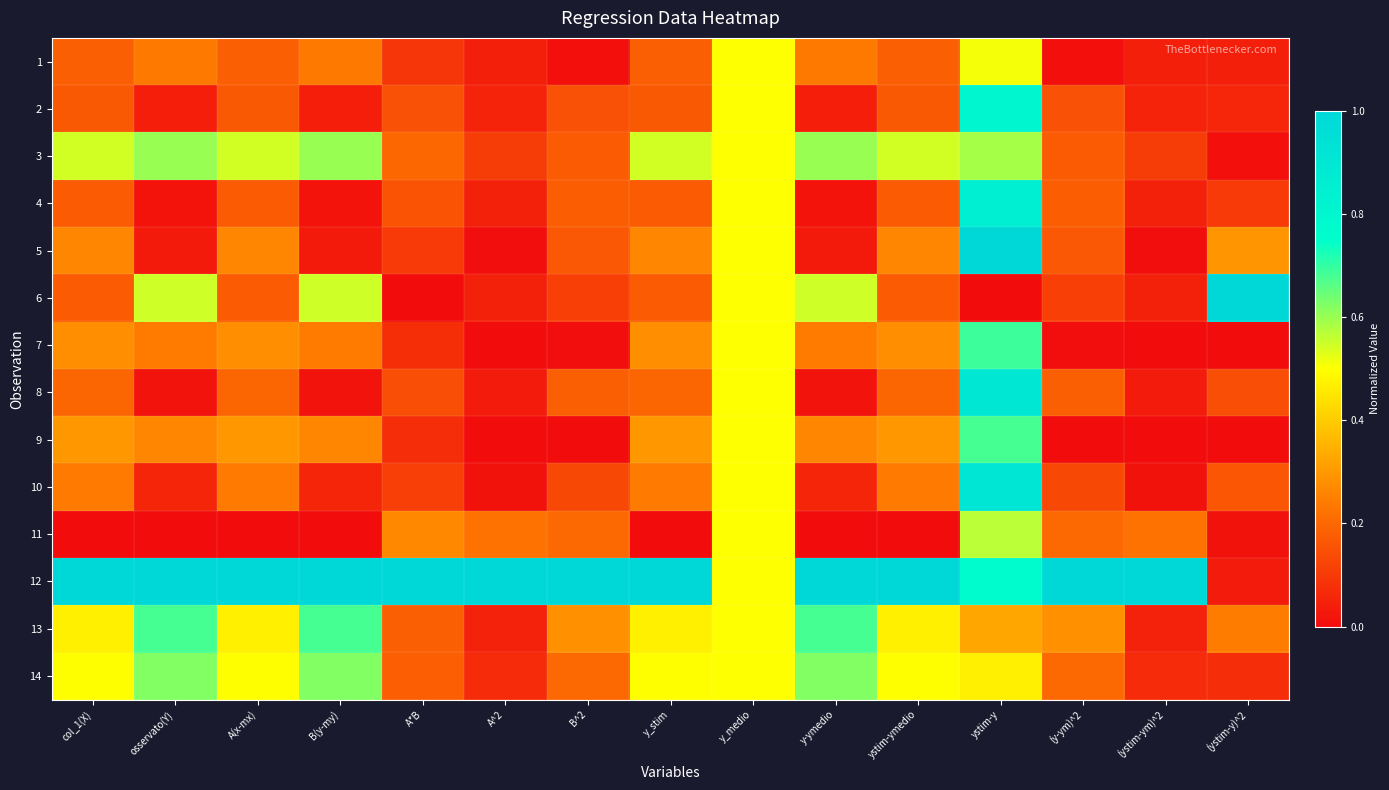

What is the maximum value shown in the chart?

1.0